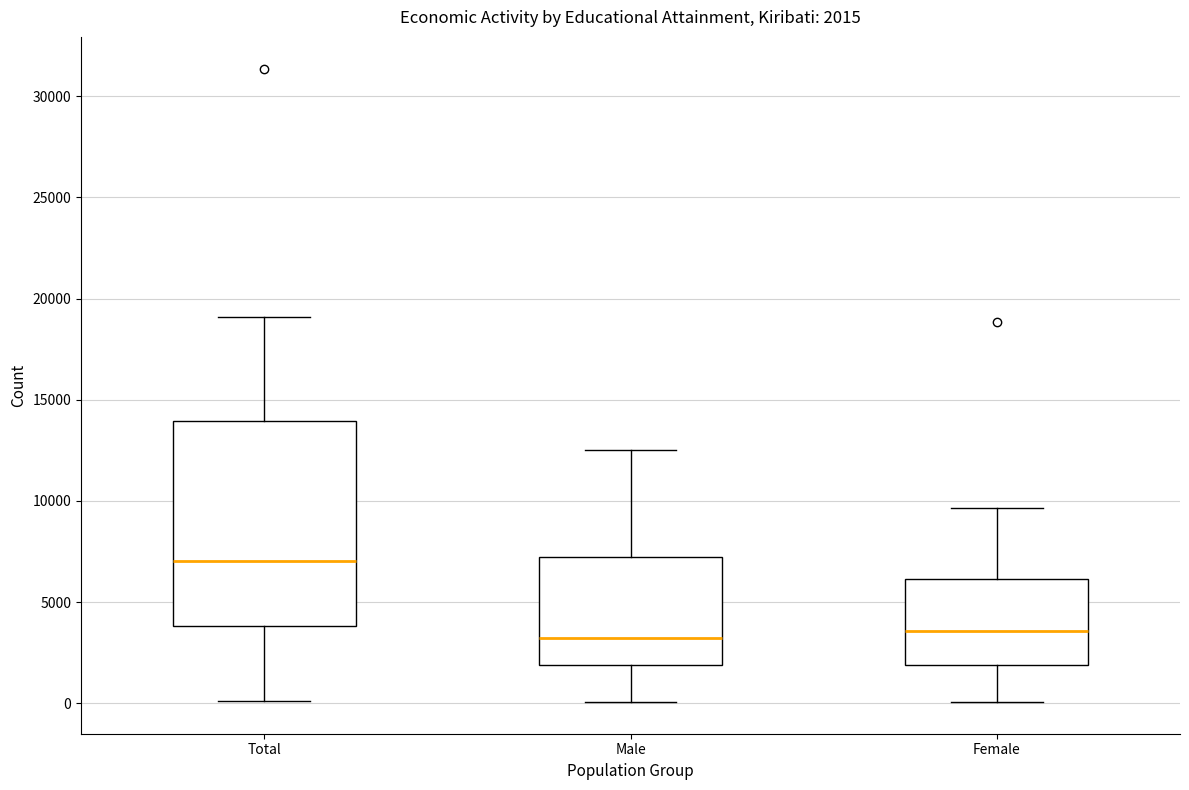

Comparing the boxes themselves (not the whiskers), which one is the tallest?

Total